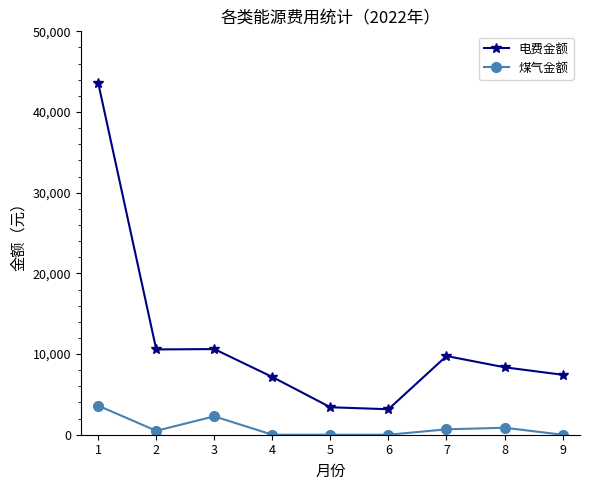

At 3, list the series in order from largest to smallest.

电费金额, 煤气金额